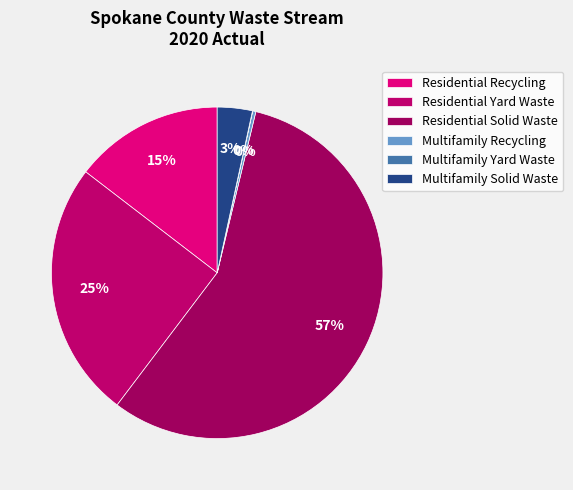

To the nearest percent, what percentage of the pie is Multifamily Solid Waste?

3%